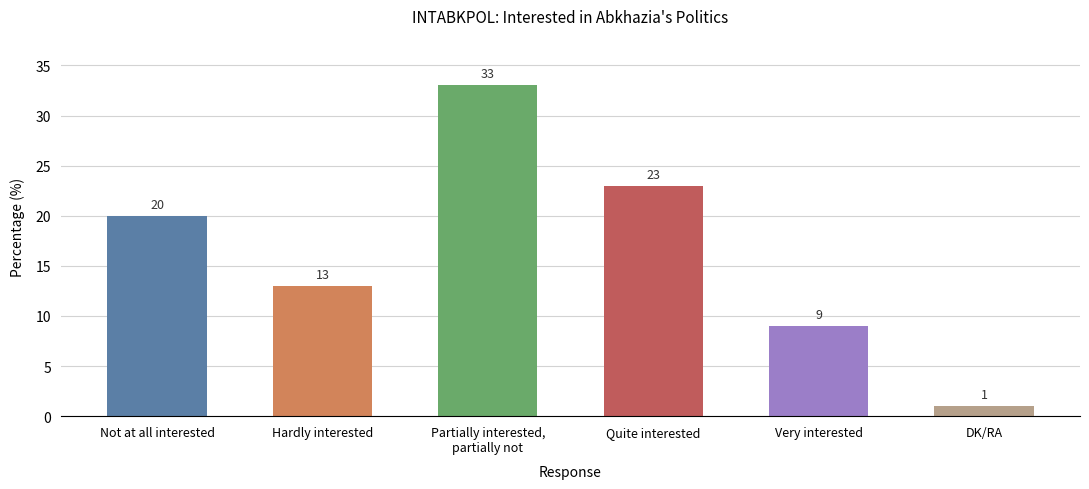

Reading left to right, what are all the values shown in this chart?

Not at all interested=20	Hardly interested=13	Partially interested,
partially not=33	Quite interested=23	Very interested=9	DK/RA=1